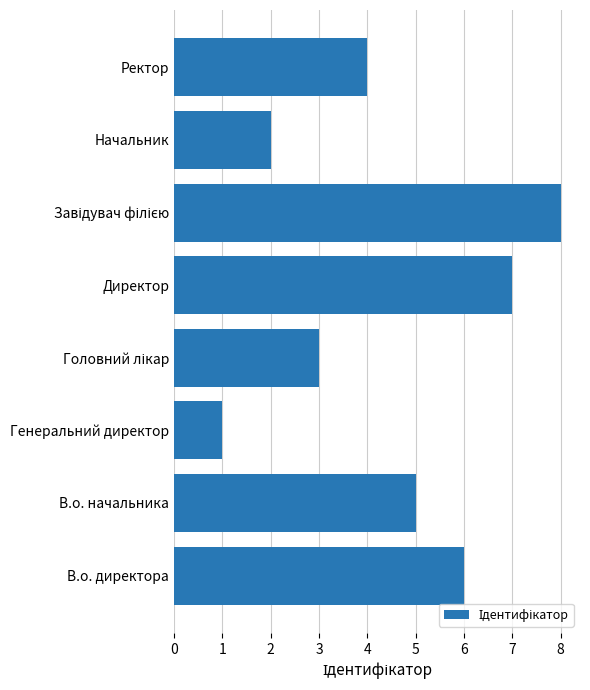

Approximately how many times larger is the value at В.о. директора compared to Директор?

0.9